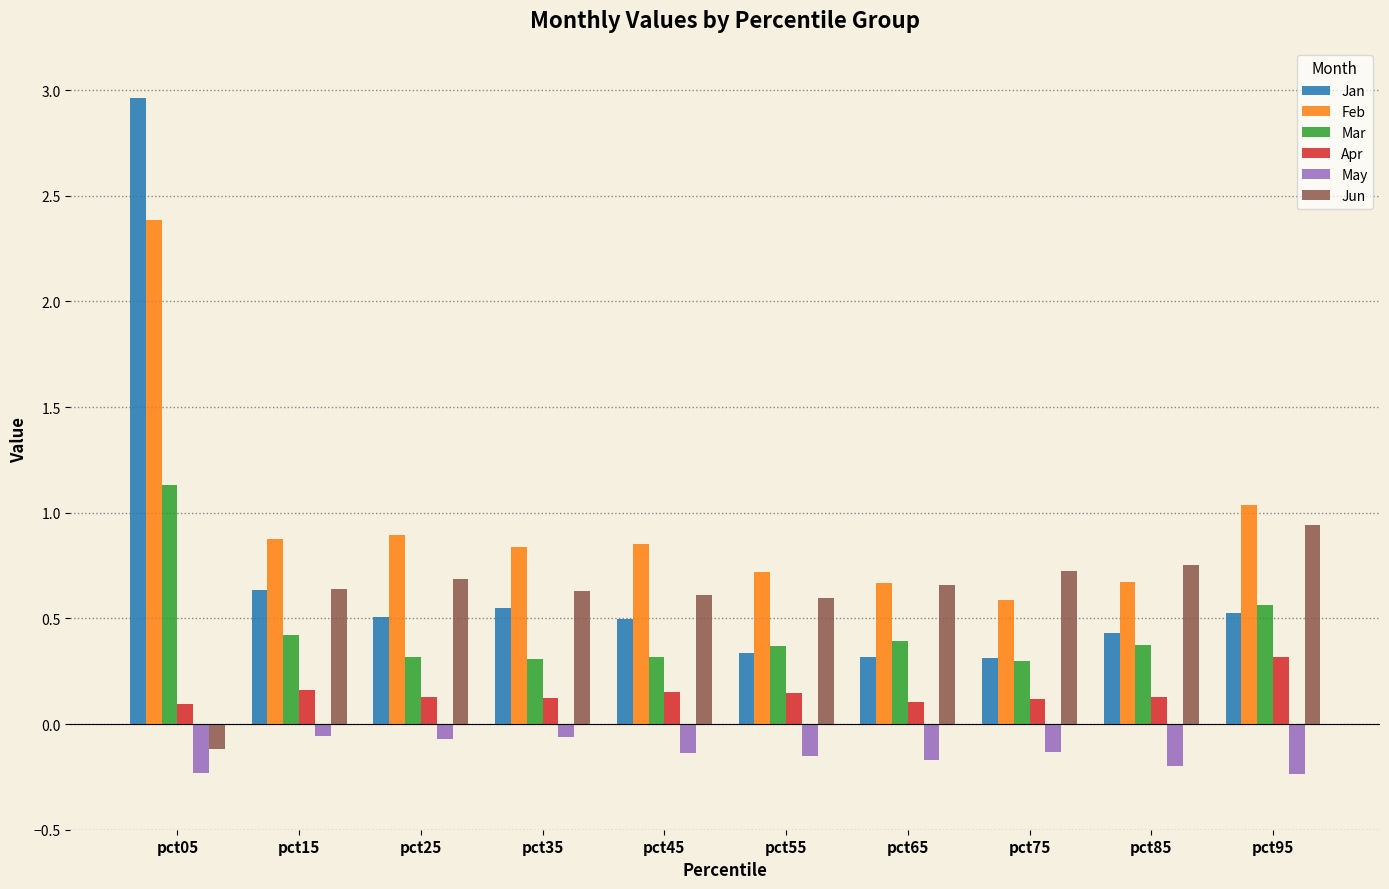

True or false: Apr has a value of 0.1 at pct65.

True